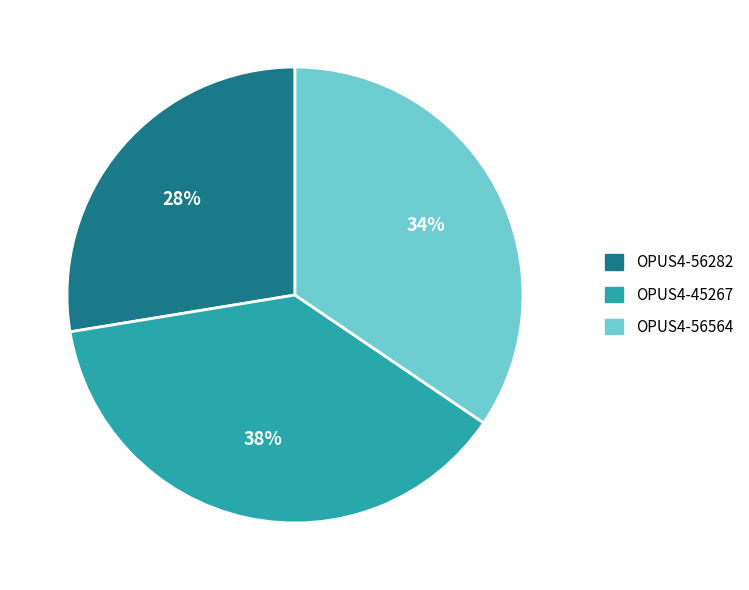

To the nearest percent, what is the difference between the largest and smallest slice percentages?

10%